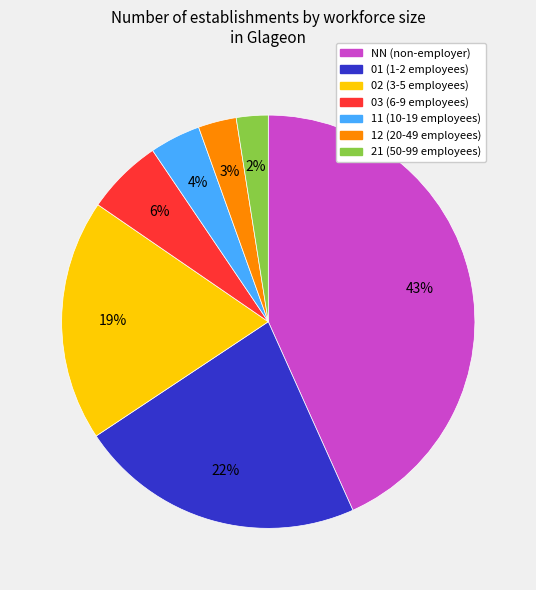

Which category has the biggest portion of the pie?

NN